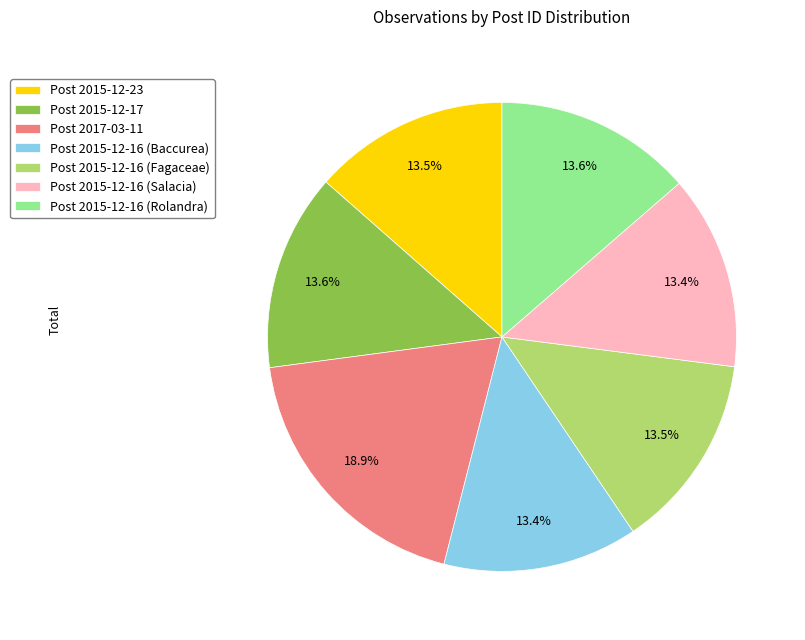

To the nearest percent, what is the difference between the largest and smallest slice percentages?

6%